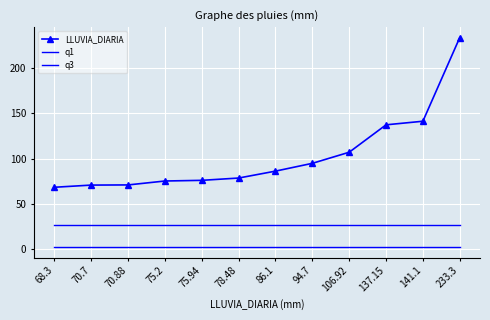

The value of q1 at 233.3 is 2.3. True or false?

True